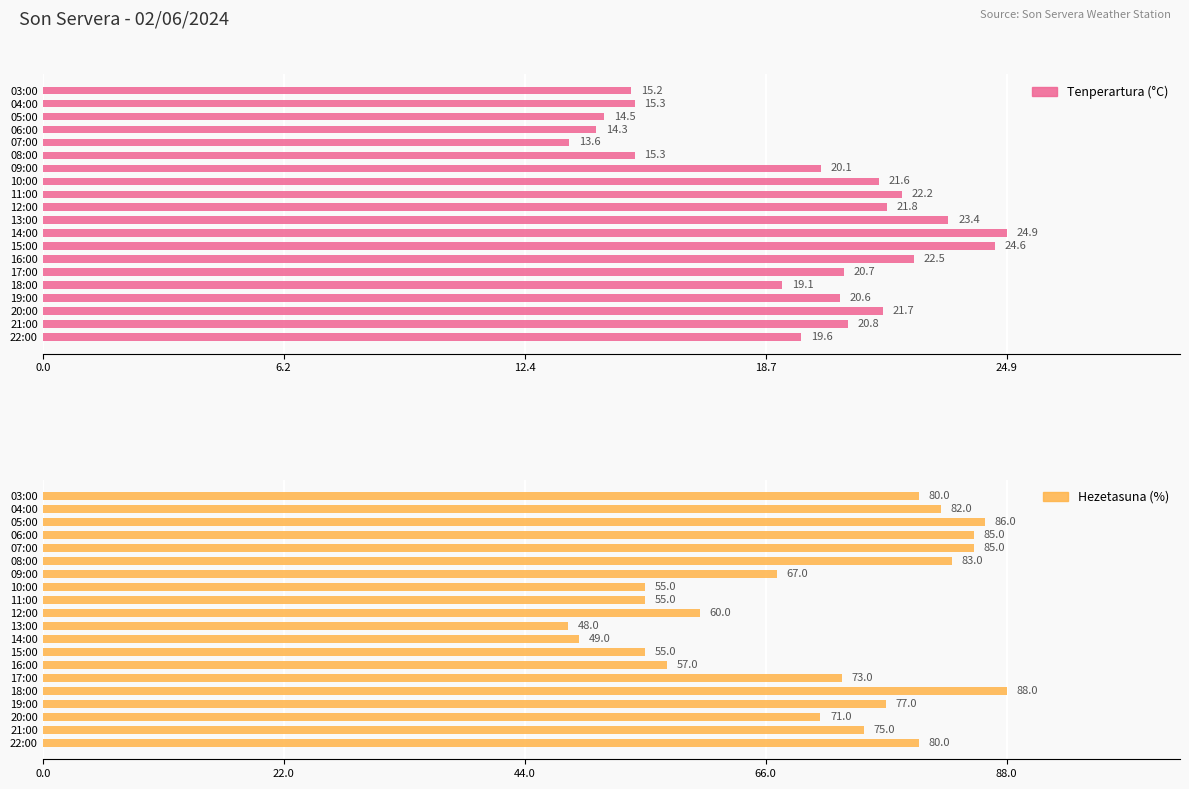

The Tenperartura (°C) series shows 21.7 at 08:00. True or false?

False